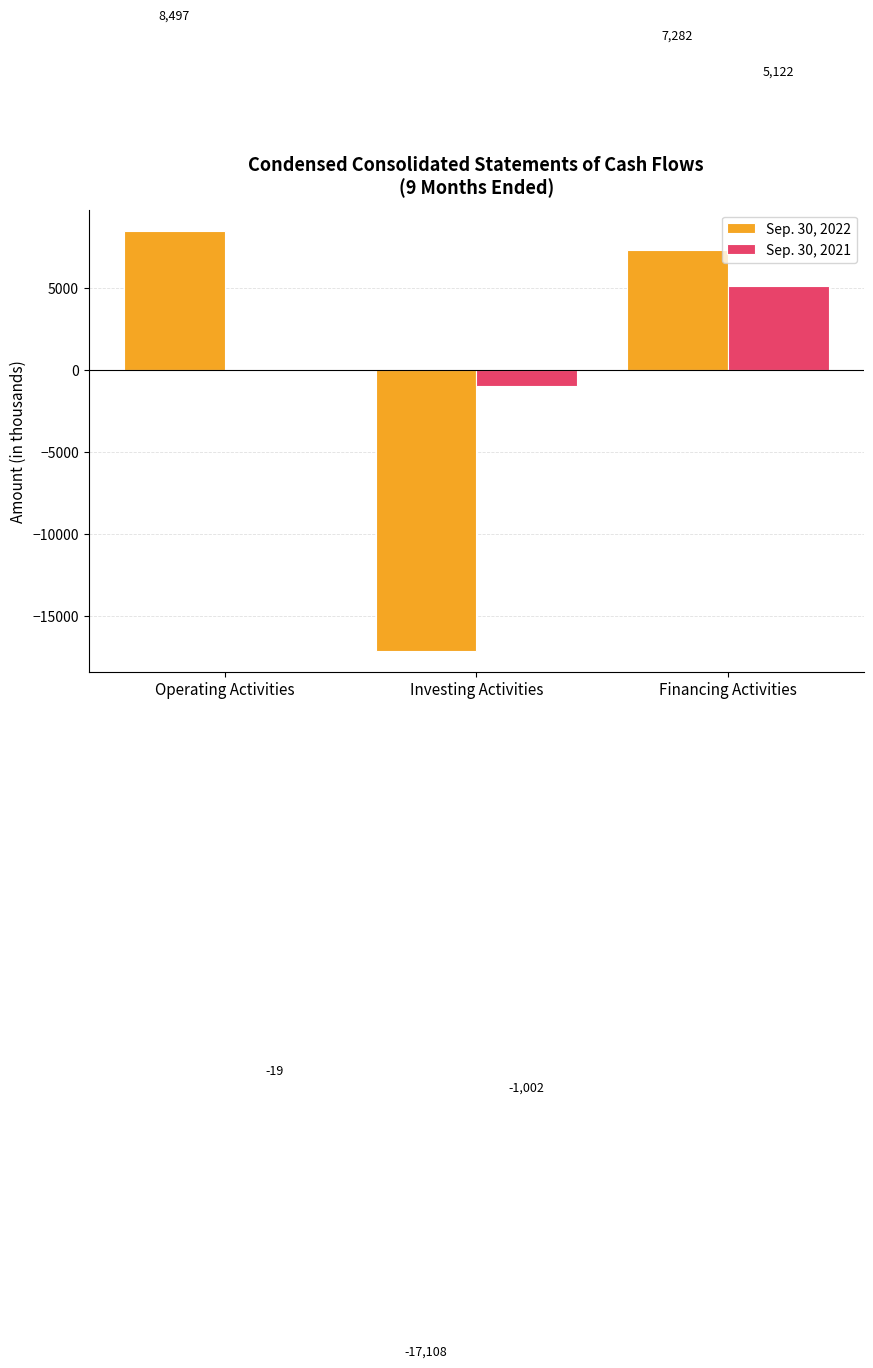

What is the sum of the Sep. 30, 2021 values at Operating Activities and Financing Activities?

5103